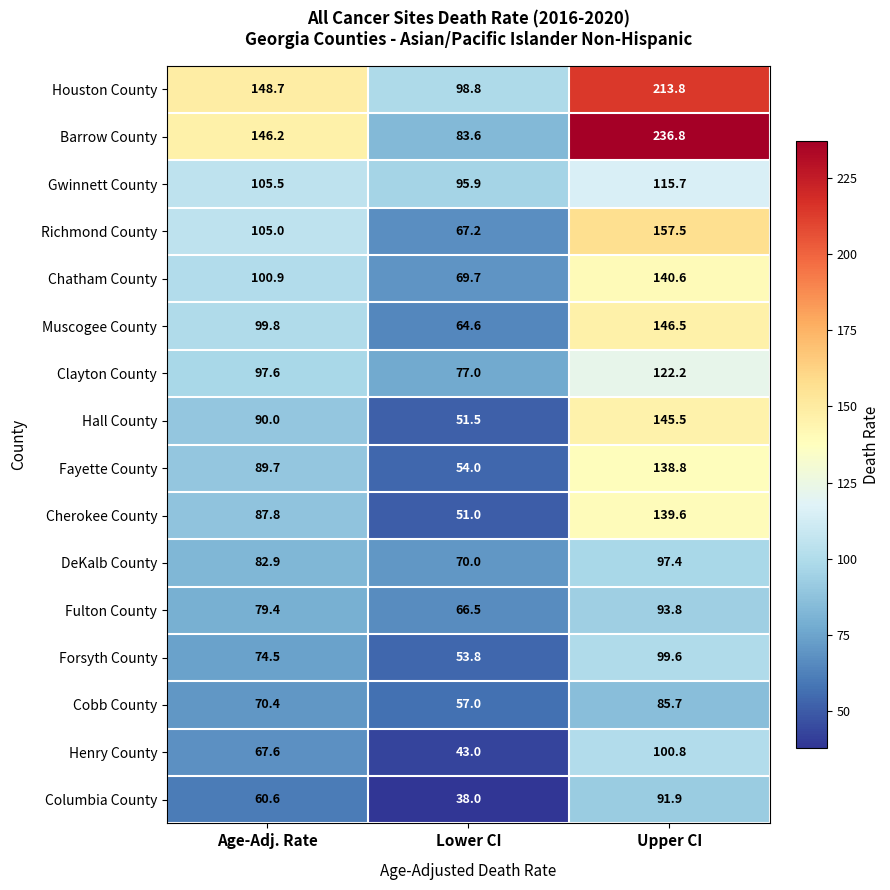

What is the total value across all series at Lower CI?

1041.6